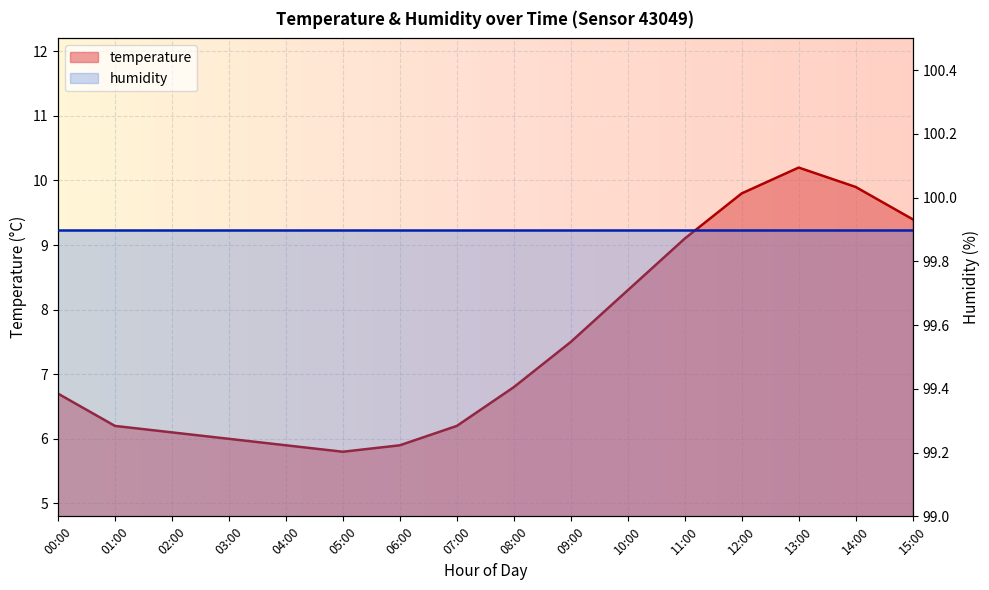

At which category does the chart reach its minimum across all series?

05:00